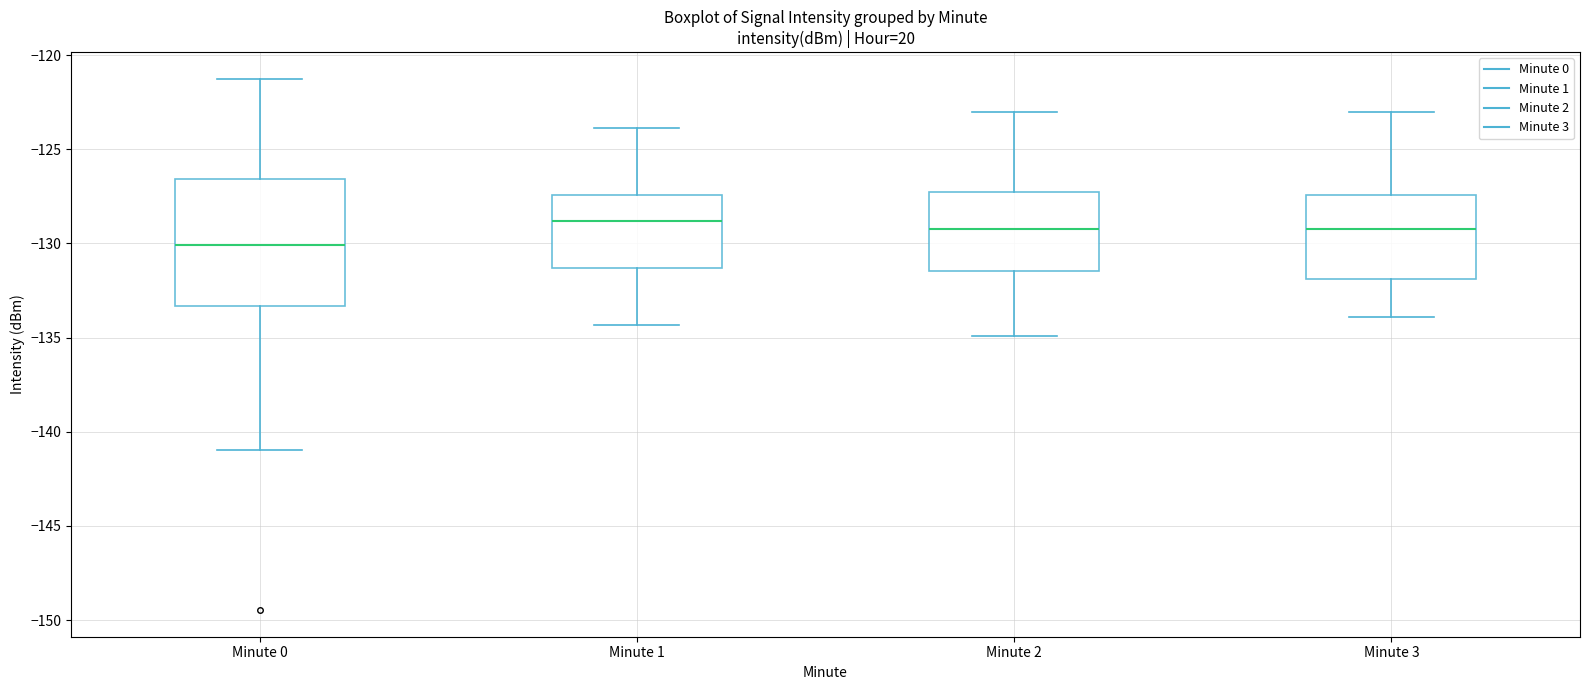

Reading left to right, read every box against the y-axis: the position of its median line, the range the box covers, and the ends of its whiskers. The values are not printed on the chart, so give them approximately, as read against the axis.

Minute 0: median -130.0, box -133.5 to -126.5, whiskers -141.0 to -121.5
Minute 1: median -129.0, box -131.5 to -127.5, whiskers -134.5 to -124.0
Minute 2: median -129.0, box -131.5 to -127.5, whiskers -135.0 to -123.0
Minute 3: median -129.0, box -132.0 to -127.5, whiskers -134.0 to -123.0